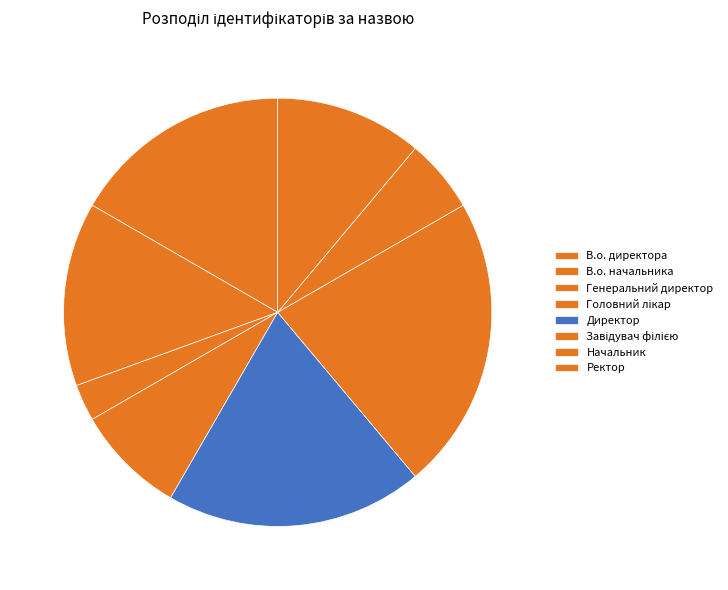

How many slices are in this pie chart?

8